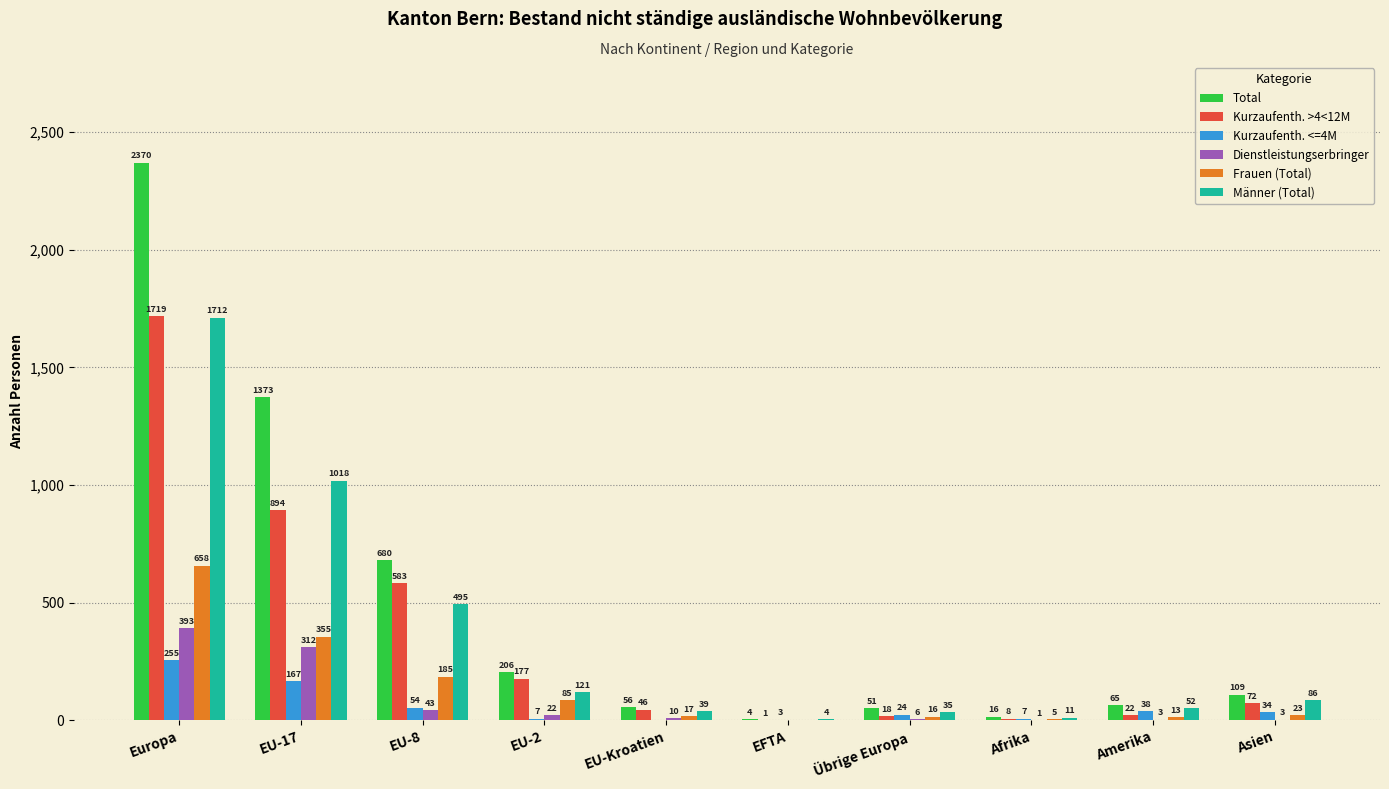

What are all the series names shown in the legend?

Total, Kurzaufenth. >4<12M, Kurzaufenth. <=4M, Dienstleistungserbringer, Frauen (Total), Männer (Total)